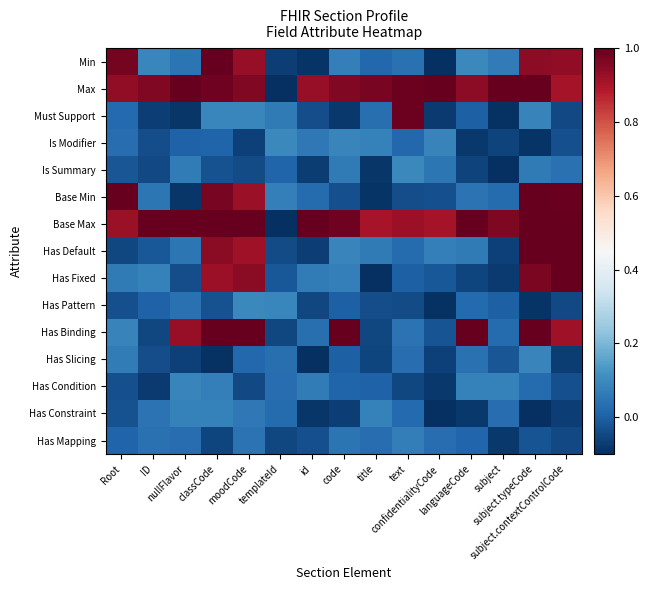

Reading right to left, extract all data points from this chart.

Min: subject.contextControlCode=0.9	subject.typeCode=0.9	subject=0.1	languageCode=0.1	confidentialityCode=-0.1	text=0.0	title=0.0	code=0.1	id=-0.1	templateId=-0.1	moodCode=0.9	classCode=1.0	nullFlavor=0.0	ID=0.1	Root=1.0
Max: subject.contextControlCode=0.9	subject.typeCode=1.0	subject=1.0	languageCode=0.9	confidentialityCode=1.0	text=1.0	title=1.0	code=1.0	id=0.9	templateId=-0.1	moodCode=1.0	classCode=1.0	nullFlavor=1.0	ID=1.0	Root=0.9
Must Support: subject.contextControlCode=-0.0	subject.typeCode=0.1	subject=-0.1	languageCode=-0.0	confidentialityCode=-0.1	text=1.0	title=0.0	code=-0.1	id=-0.0	templateId=0.1	moodCode=0.1	classCode=0.1	nullFlavor=-0.1	ID=-0.1	Root=0.0
Is Modifier: subject.contextControlCode=-0.0	subject.typeCode=-0.1	subject=-0.1	languageCode=-0.1	confidentialityCode=0.1	text=0.0	title=0.1	code=0.1	id=0.1	templateId=0.1	moodCode=-0.1	classCode=0.0	nullFlavor=0.0	ID=-0.0	Root=0.0
Is Summary: subject.contextControlCode=0.0	subject.typeCode=0.1	subject=-0.1	languageCode=-0.1	confidentialityCode=0.1	text=0.1	title=-0.1	code=0.1	id=-0.1	templateId=0.0	moodCode=-0.0	classCode=-0.0	nullFlavor=0.1	ID=-0.0	Root=-0.0
Base Min: subject.contextControlCode=1.0	subject.typeCode=1.0	subject=0.0	languageCode=0.0	confidentialityCode=-0.0	text=-0.0	title=-0.1	code=-0.0	id=0.0	templateId=0.1	moodCode=0.9	classCode=1.0	nullFlavor=-0.1	ID=0.1	Root=1.0
Base Max: subject.contextControlCode=1.0	subject.typeCode=1.0	subject=1.0	languageCode=1.0	confidentialityCode=0.9	text=0.9	title=0.9	code=1.0	id=1.0	templateId=-0.1	moodCode=1.0	classCode=1.0	nullFlavor=1.0	ID=1.0	Root=0.9
Has Default: subject.contextControlCode=1.0	subject.typeCode=1.0	subject=-0.1	languageCode=0.1	confidentialityCode=0.1	text=0.0	title=0.1	code=0.1	id=-0.1	templateId=-0.0	moodCode=0.9	classCode=0.9	nullFlavor=0.1	ID=-0.0	Root=-0.1
Has Fixed: subject.contextControlCode=1.0	subject.typeCode=1.0	subject=-0.1	languageCode=-0.1	confidentialityCode=-0.0	text=0.0	title=-0.1	code=0.1	id=0.1	templateId=-0.0	moodCode=0.9	classCode=0.9	nullFlavor=-0.0	ID=0.1	Root=0.1
Has Pattern: subject.contextControlCode=-0.0	subject.typeCode=-0.1	subject=0.0	languageCode=0.0	confidentialityCode=-0.1	text=-0.0	title=-0.0	code=-0.0	id=-0.0	templateId=0.1	moodCode=0.1	classCode=-0.0	nullFlavor=0.0	ID=0.0	Root=-0.0
Has Binding: subject.contextControlCode=0.9	subject.typeCode=1.0	subject=0.0	languageCode=1.0	confidentialityCode=-0.0	text=0.0	title=-0.1	code=1.0	id=0.0	templateId=-0.1	moodCode=1.0	classCode=1.0	nullFlavor=0.9	ID=-0.1	Root=0.1
Has Slicing: subject.contextControlCode=-0.1	subject.typeCode=0.1	subject=-0.0	languageCode=0.0	confidentialityCode=-0.1	text=0.0	title=-0.1	code=0.0	id=-0.1	templateId=0.0	moodCode=0.0	classCode=-0.1	nullFlavor=-0.1	ID=-0.0	Root=0.1
Has Condition: subject.contextControlCode=-0.0	subject.typeCode=0.0	subject=0.1	languageCode=0.1	confidentialityCode=-0.1	text=-0.1	title=0.0	code=0.0	id=0.1	templateId=0.0	moodCode=-0.0	classCode=0.1	nullFlavor=0.1	ID=-0.1	Root=-0.0
Has Constraint: subject.contextControlCode=-0.1	subject.typeCode=-0.1	subject=0.0	languageCode=-0.1	confidentialityCode=-0.1	text=0.0	title=0.1	code=-0.1	id=-0.1	templateId=0.0	moodCode=0.1	classCode=0.1	nullFlavor=0.1	ID=0.0	Root=-0.0
Has Mapping: subject.contextControlCode=-0.0	subject.typeCode=-0.0	subject=-0.1	languageCode=0.0	confidentialityCode=0.0	text=0.1	title=0.0	code=0.0	id=-0.0	templateId=-0.1	moodCode=0.0	classCode=-0.1	nullFlavor=0.0	ID=0.0	Root=0.0